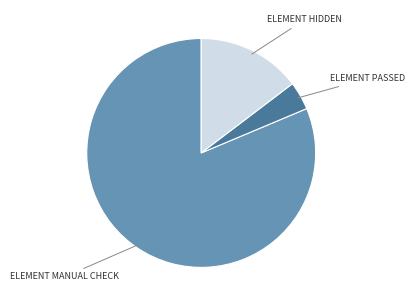

Is there any slice that represents more than half of the pie?

Yes